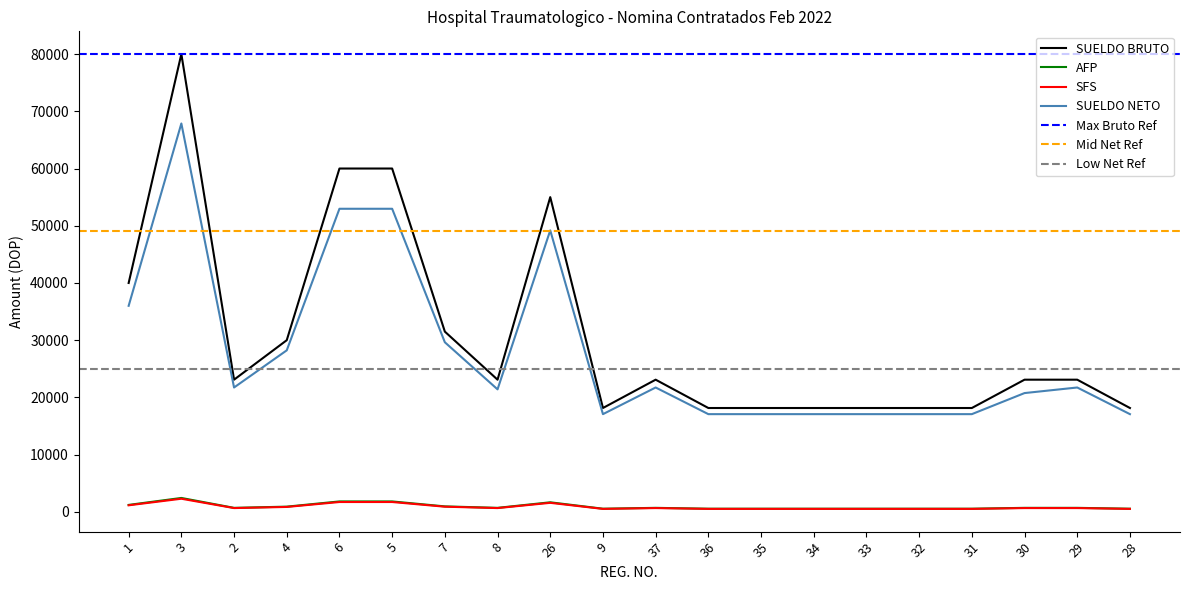

What is the label of the 11th point from the left?

37